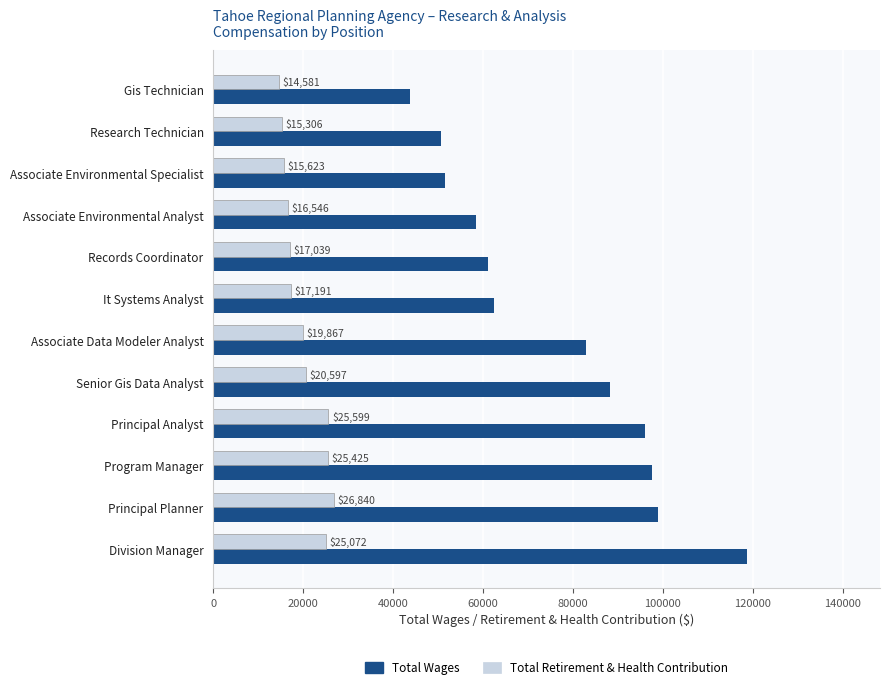

What is the sum of the Total Retirement & Health Contribution values at Gis Technician and Principal Planner?

41421